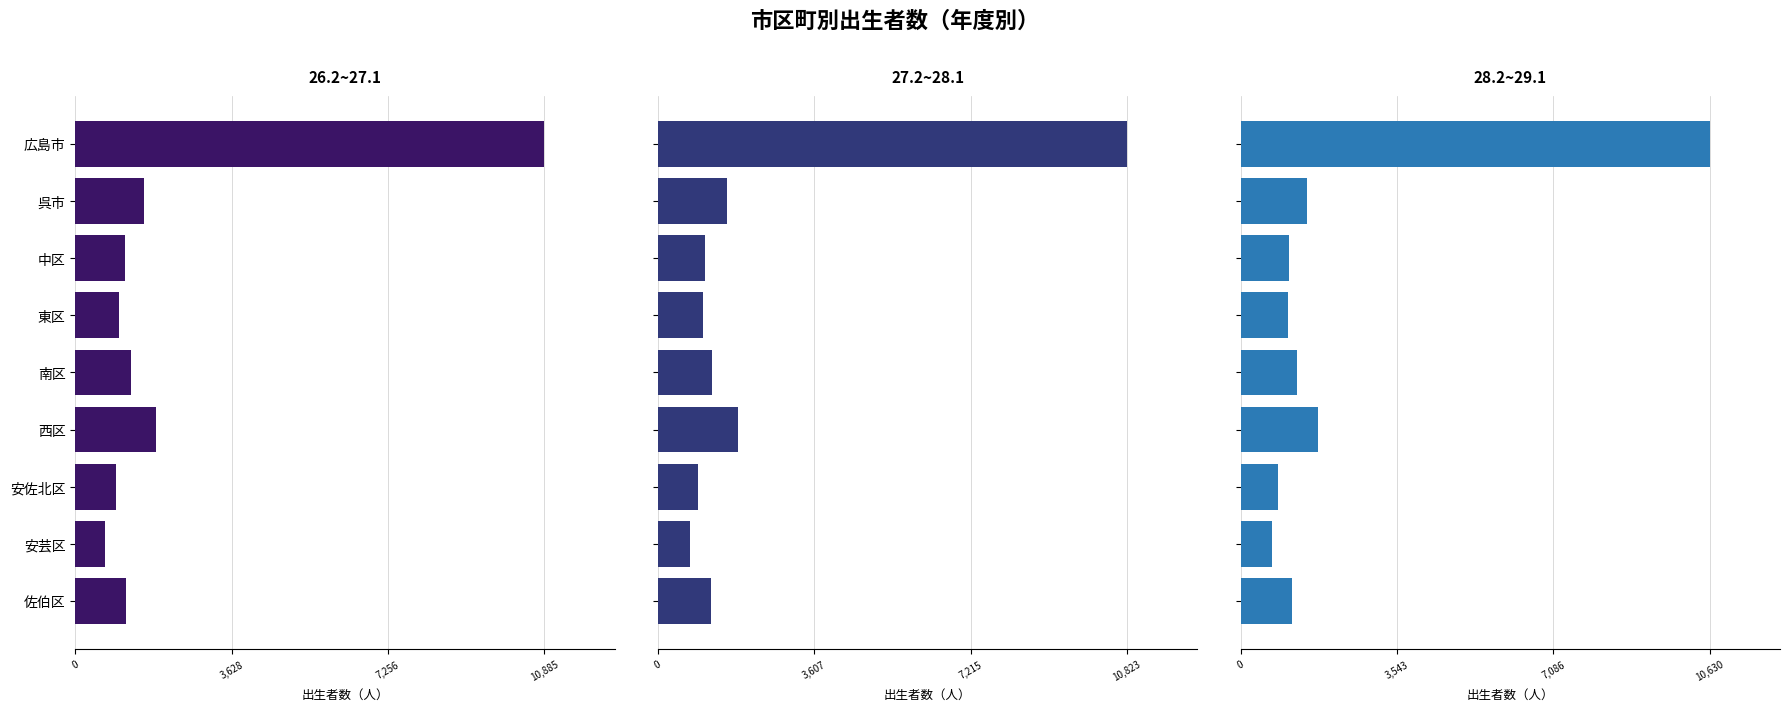

How many data points in 28.2~29.1 are less than 1173?

4